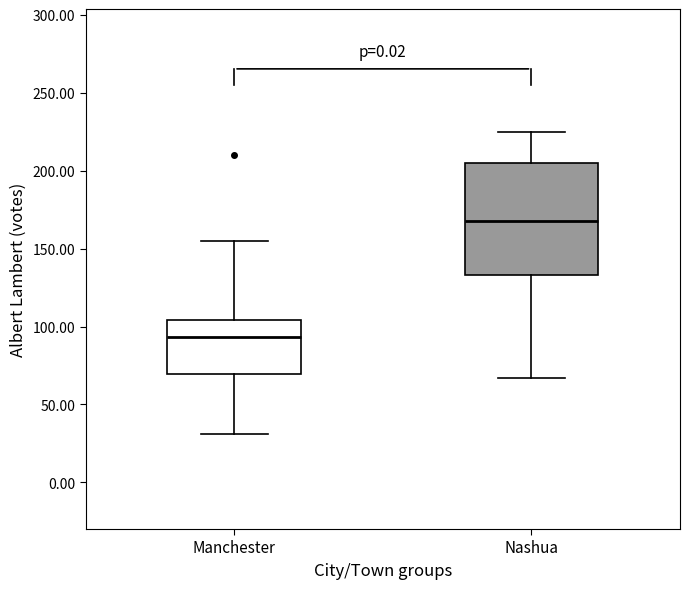

Reading left to right, transcribe this box plot: for each box, give where its median line is, the range the box spans, and where its two whiskers end, as read against the y-axis. The values are not printed on the chart, so give them approximately, as read against the axis.

Manchester: median 95, box 70 to 105, whiskers 30 to 155
Nashua: median 170, box 135 to 205, whiskers 65 to 225